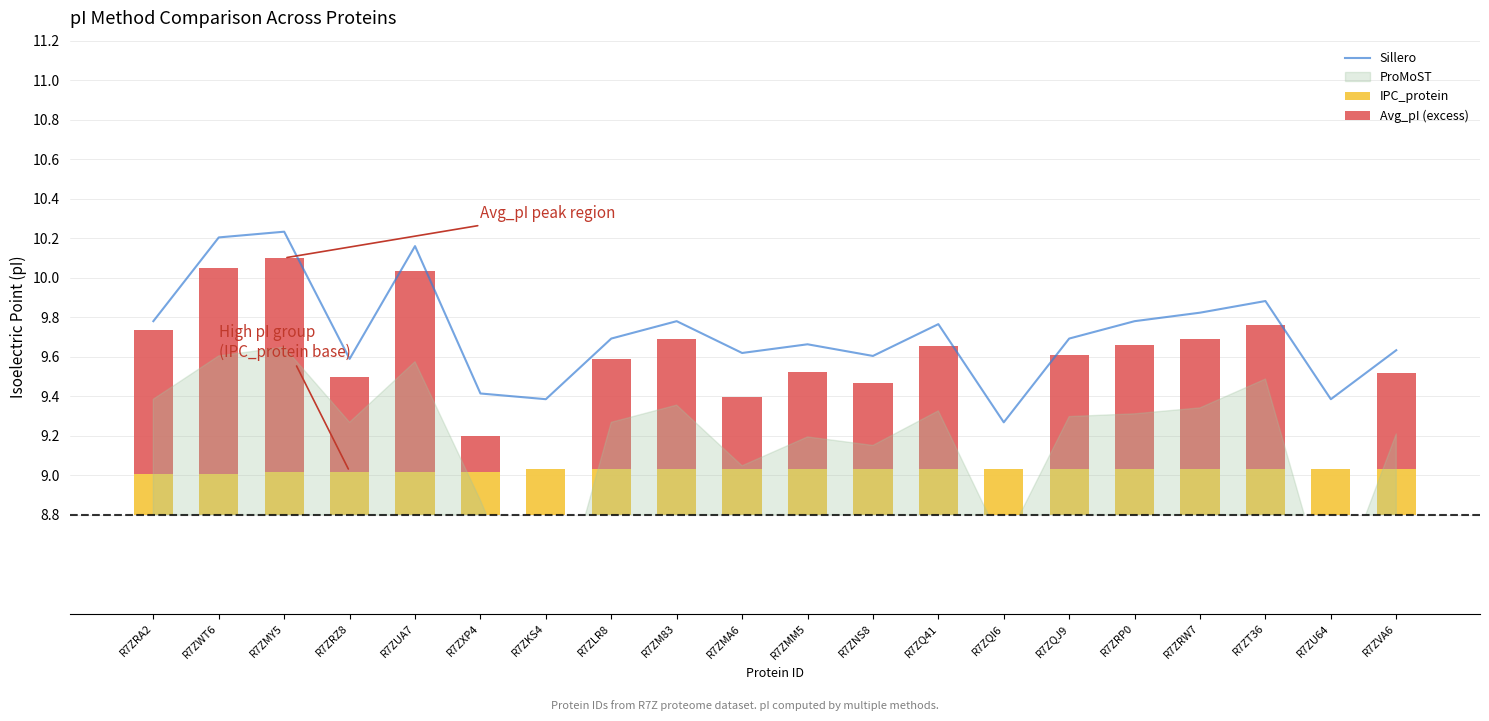

Which category has the lowest value across all series?

R7ZKS4